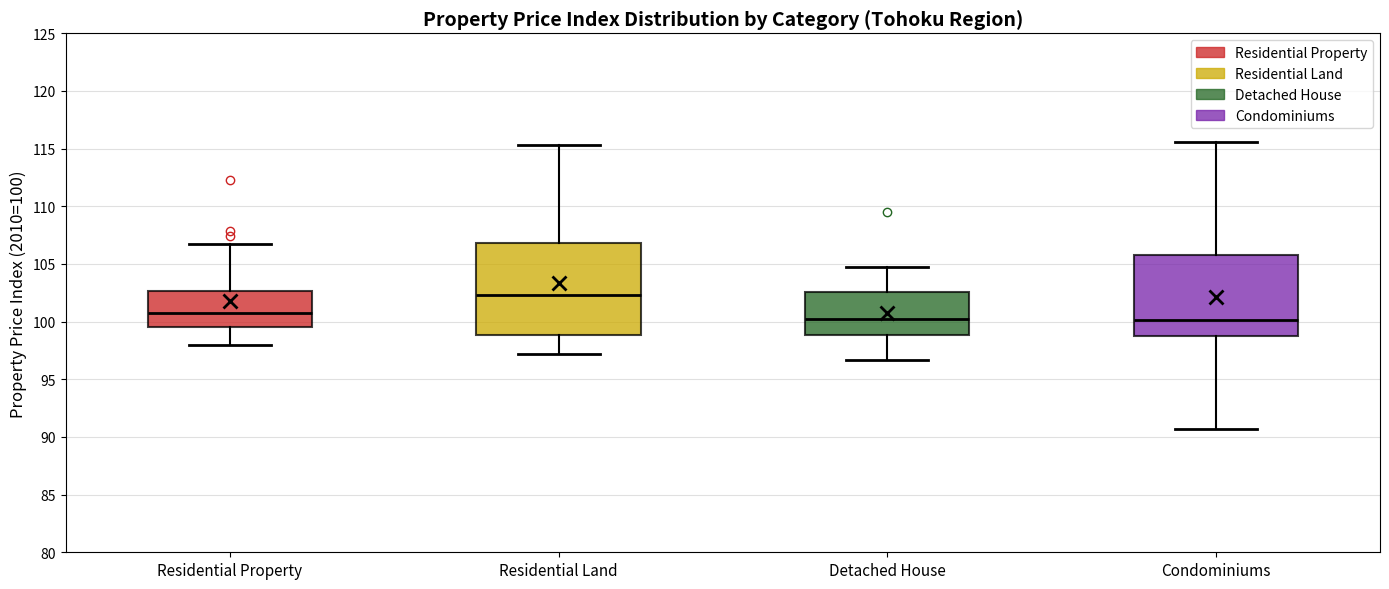

Where is the upper edge of the box for Residential Property on the y-axis? The values are not printed on the chart, so give them approximately, as read against the axis.

102.5